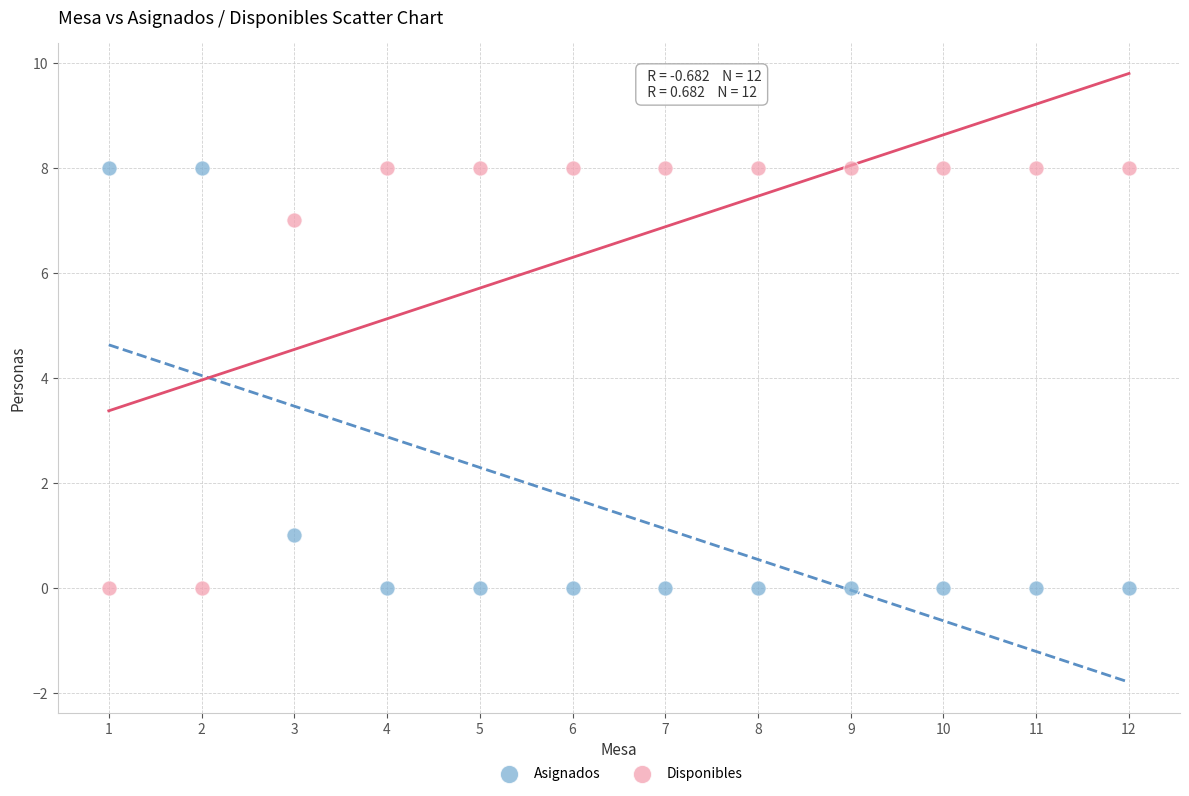

What is the X range (max minus min) for the scatter plot?

11